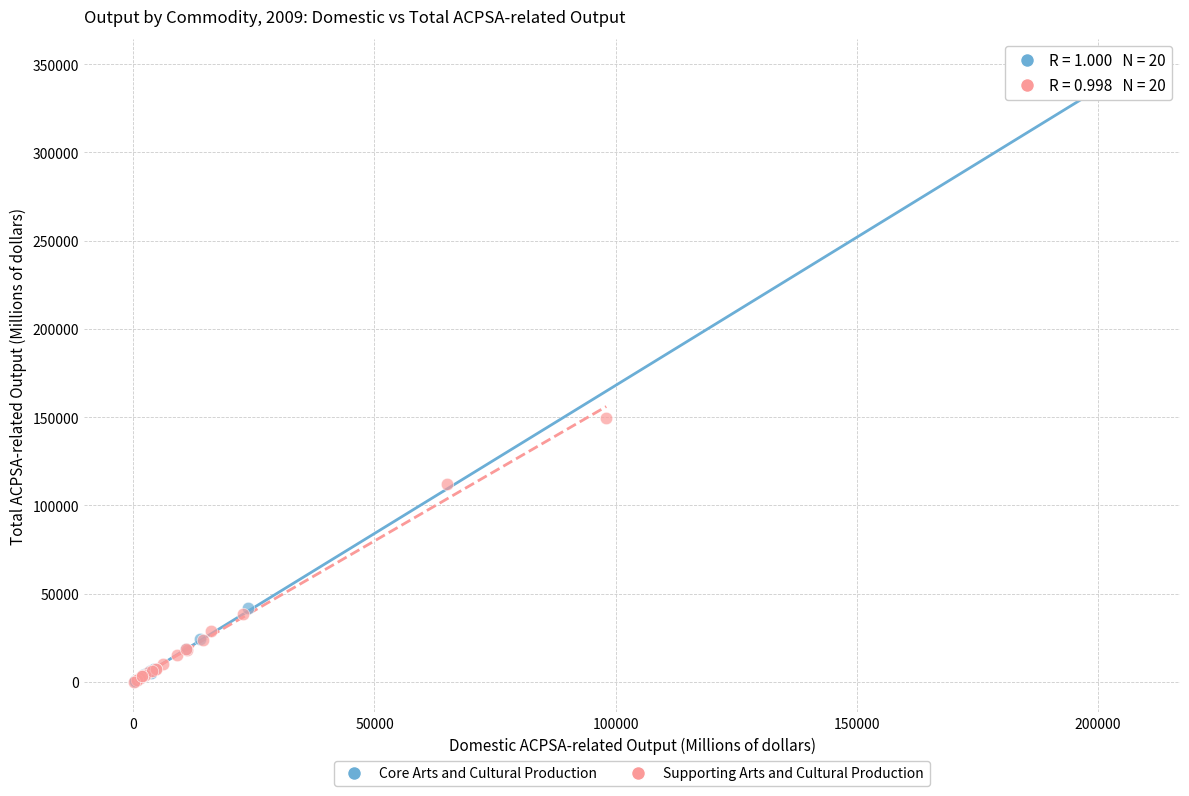

Which series reaches the maximum Y coordinate?

Core Arts and Cultural Production